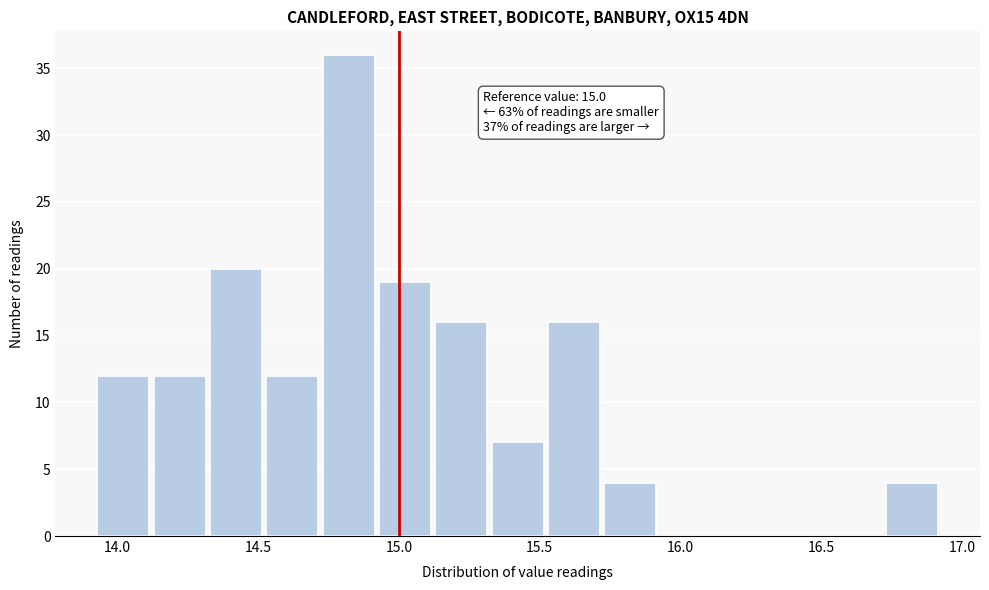

Over which range of the x-axis is the bar tallest?

14.73 to 14.93